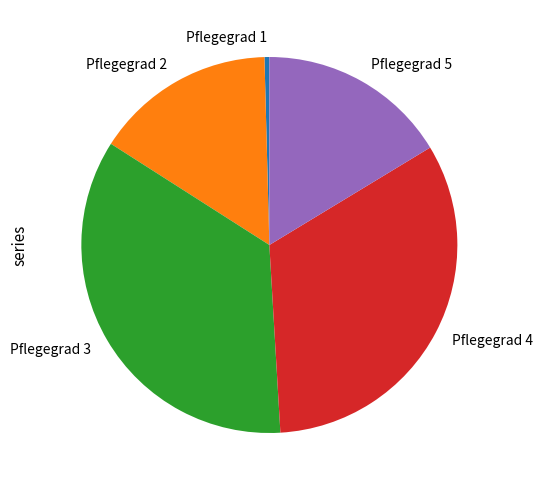

What is the largest slice in the pie chart?

Pflegegrad 3